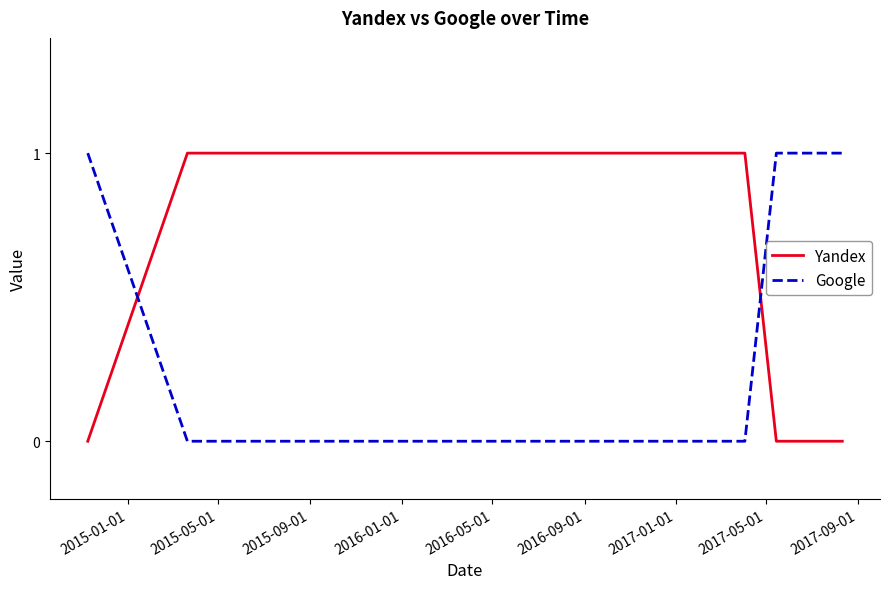

What is the difference between the maximum and minimum values in the Google series?

1